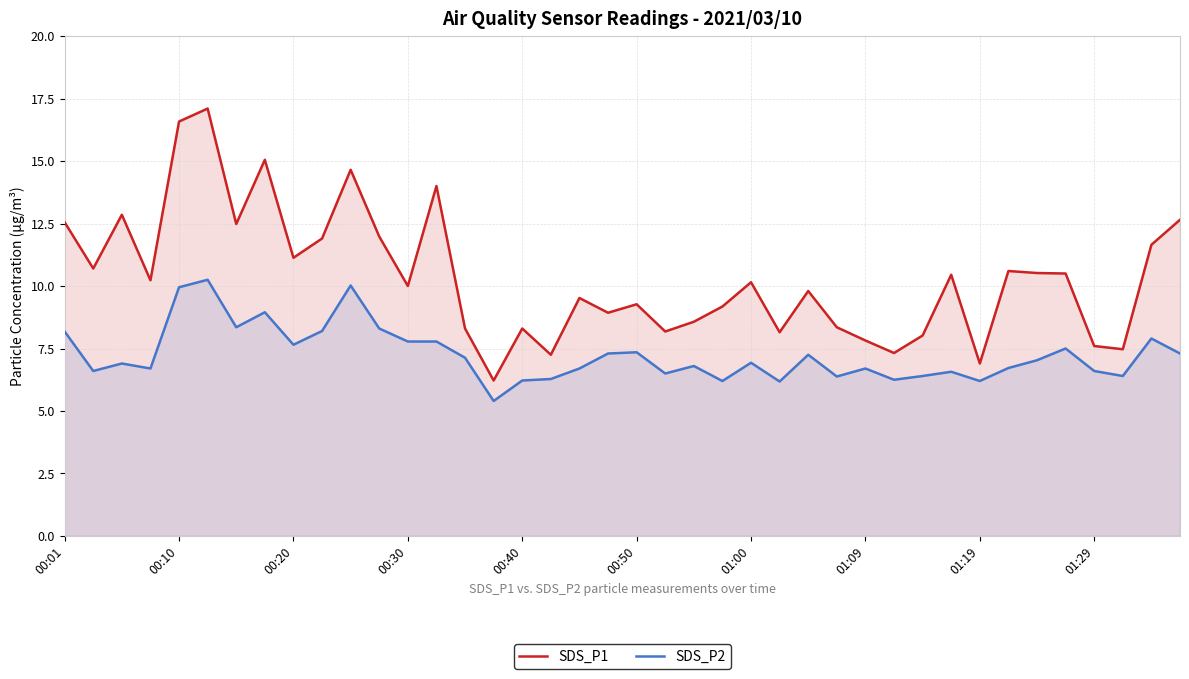

Which series has the largest total across all categories?

SDS_P1